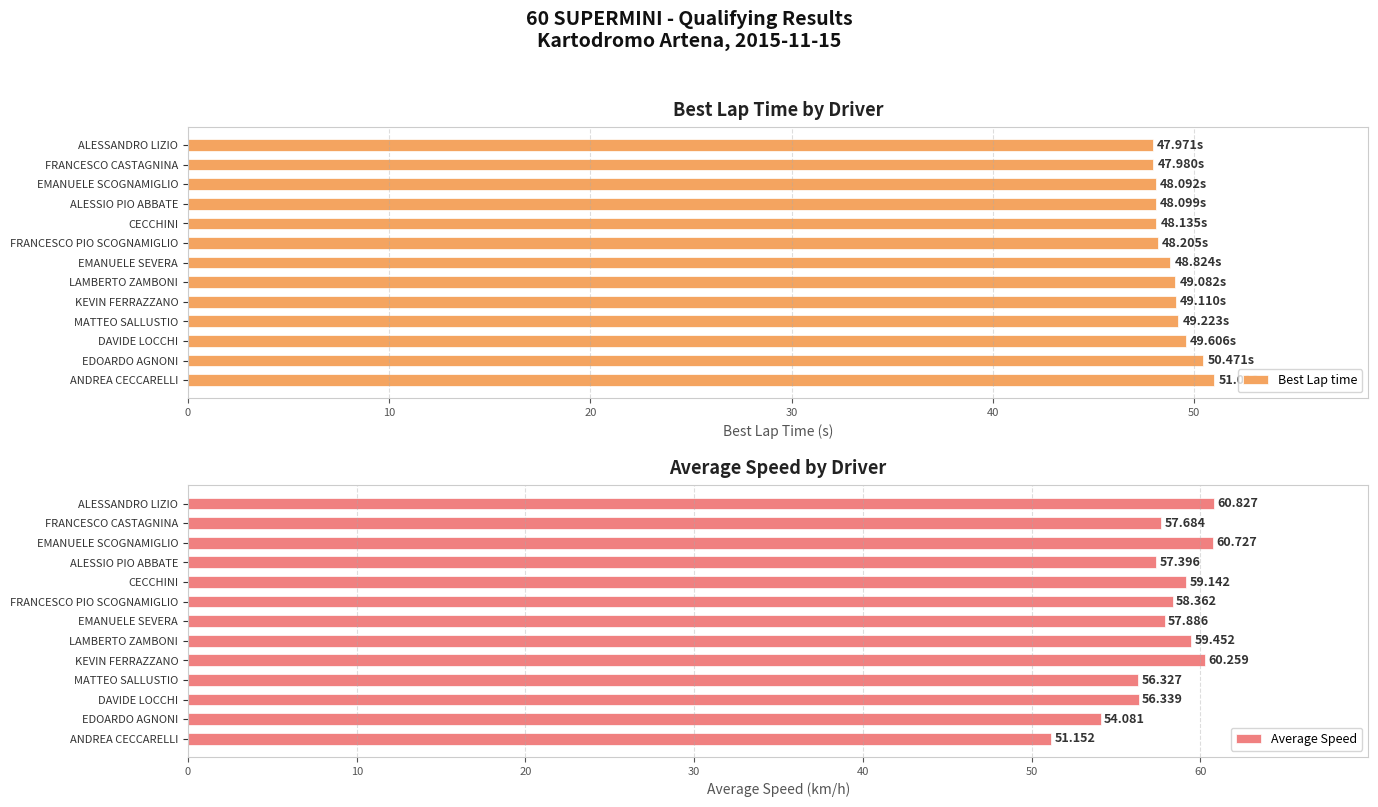

What is the difference between the second highest and minimum values in the Best Lap time series?

2.5